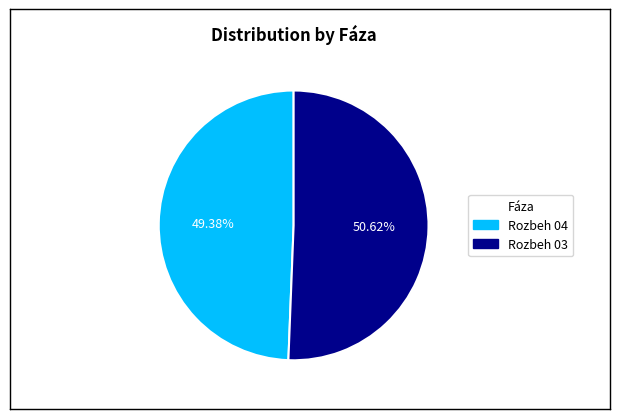

Approximately how many times larger is the value at Rozbeh 03 compared to Rozbeh 04?

1.0